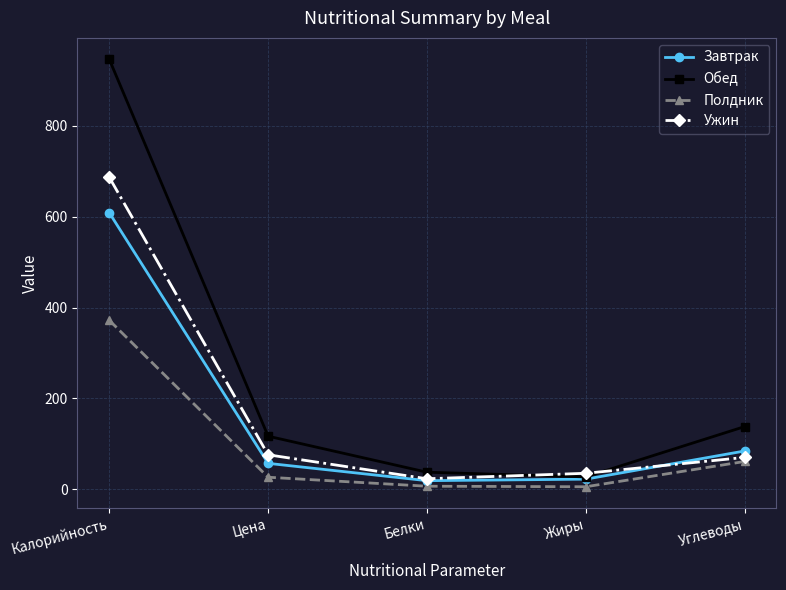

True or false: Завтрак and Полдник cross at least once.

False